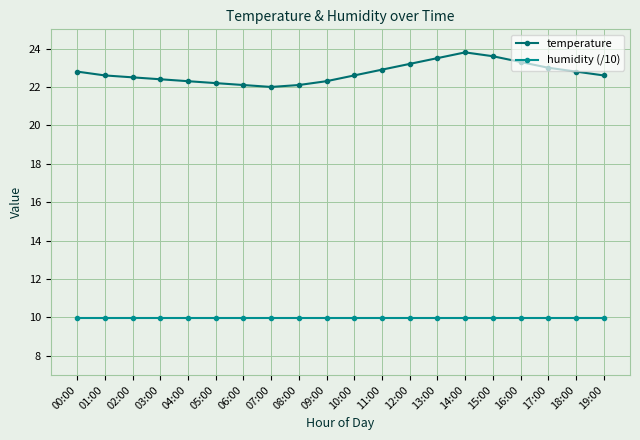

The value of temperature at 09:00 is 30.0. True or false?

False